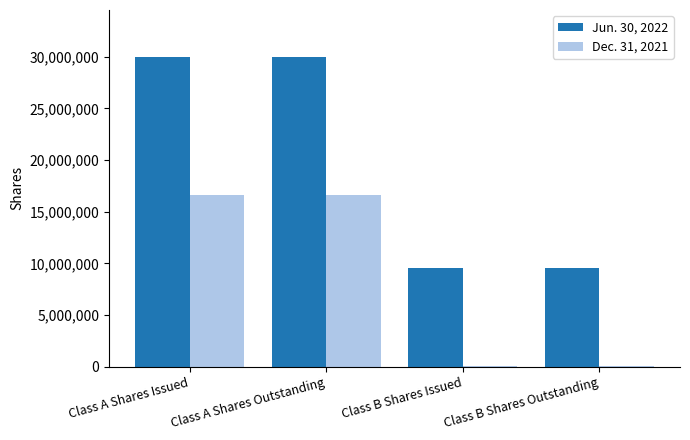

True or false: Jun. 30, 2022 has a value of 4573664 at Class B Shares Issued.

False